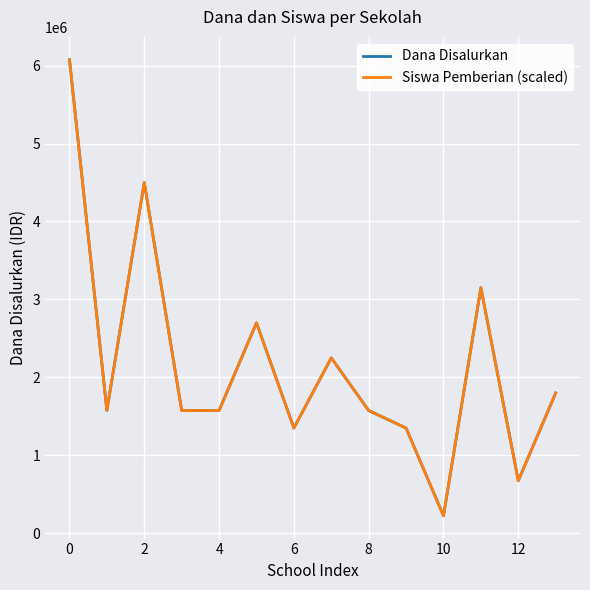

What is the maximum value shown in the chart?

6075000.0